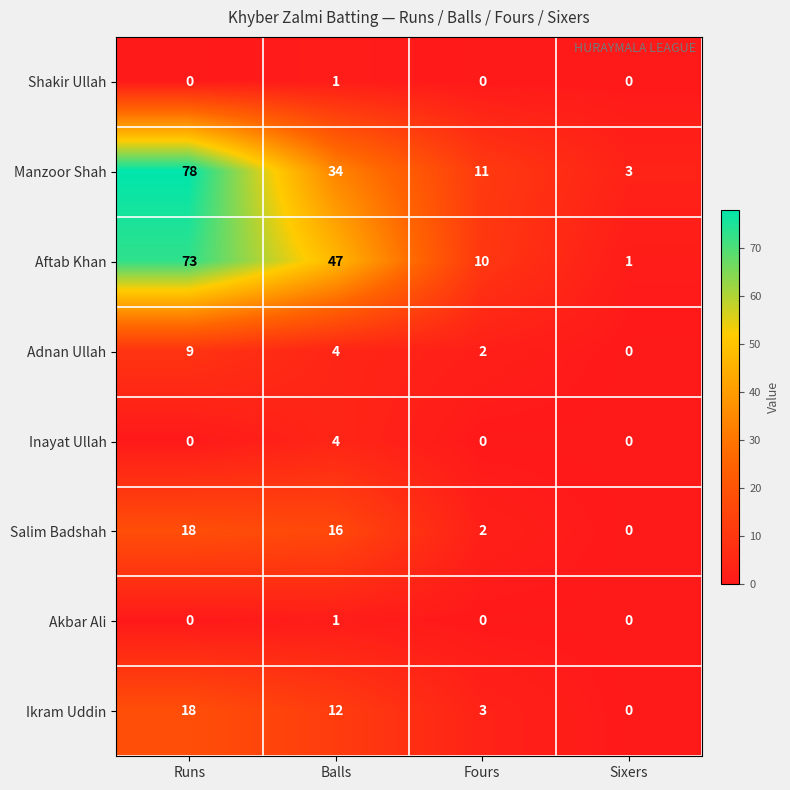

What is the highest value of the Ikram Uddin series?

18